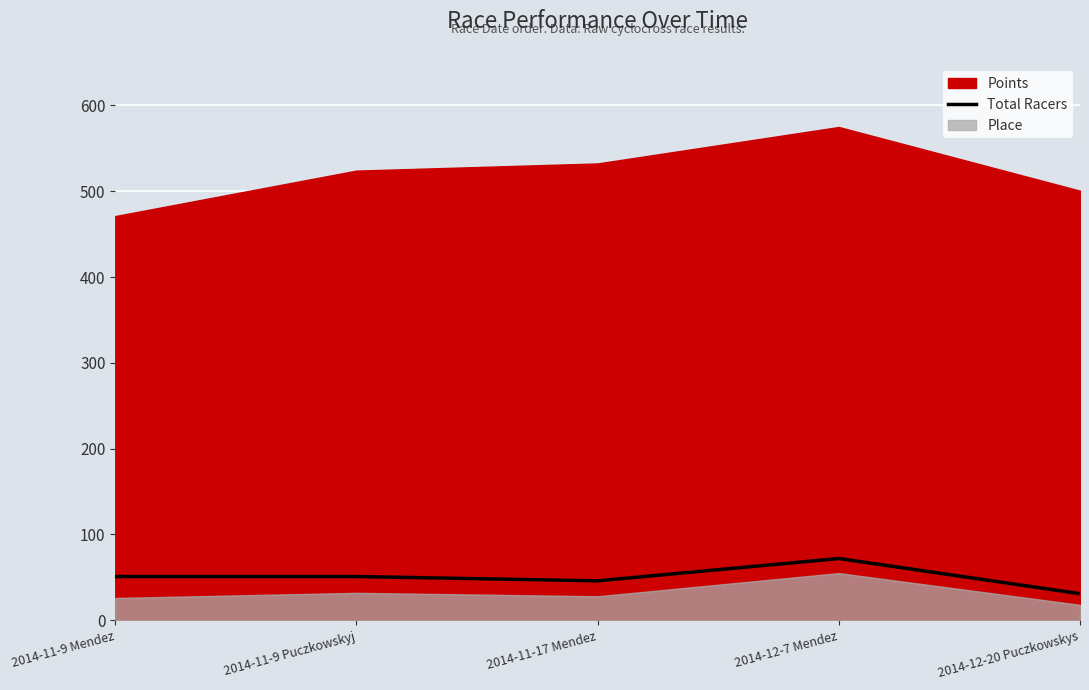

What is the highest value of the Total Racers series?

72